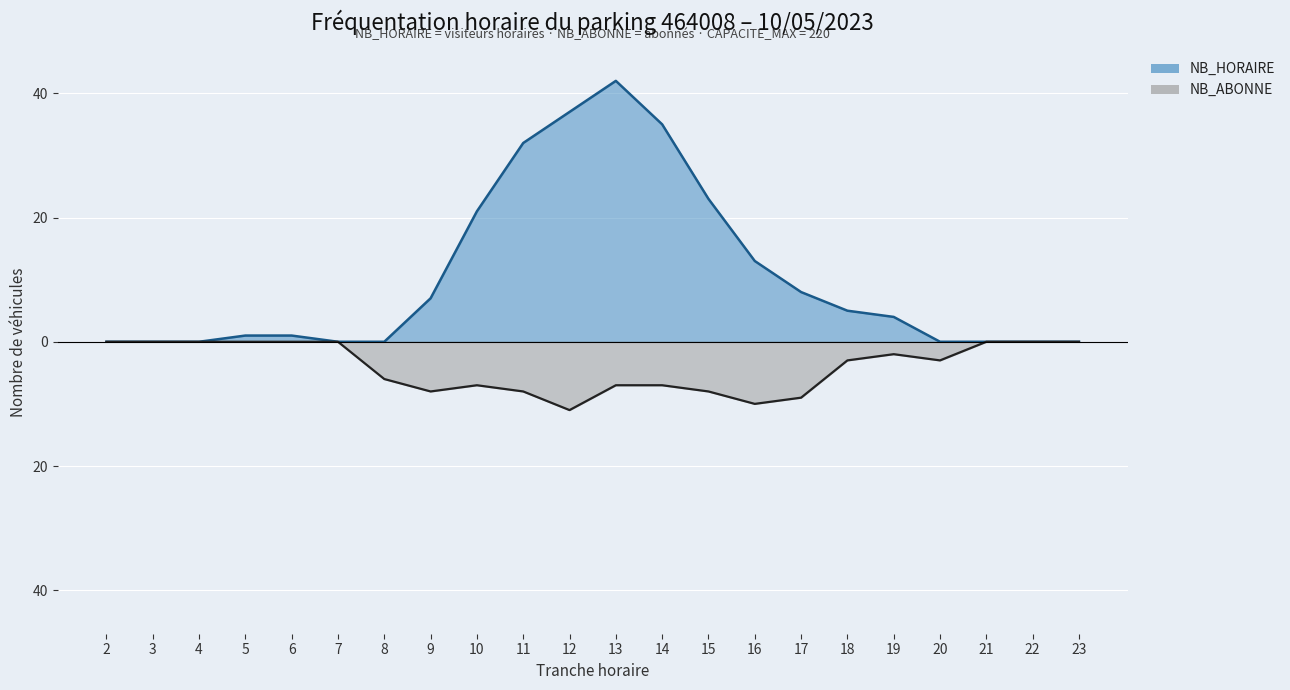

Which has a higher value, 2 or 14?

14